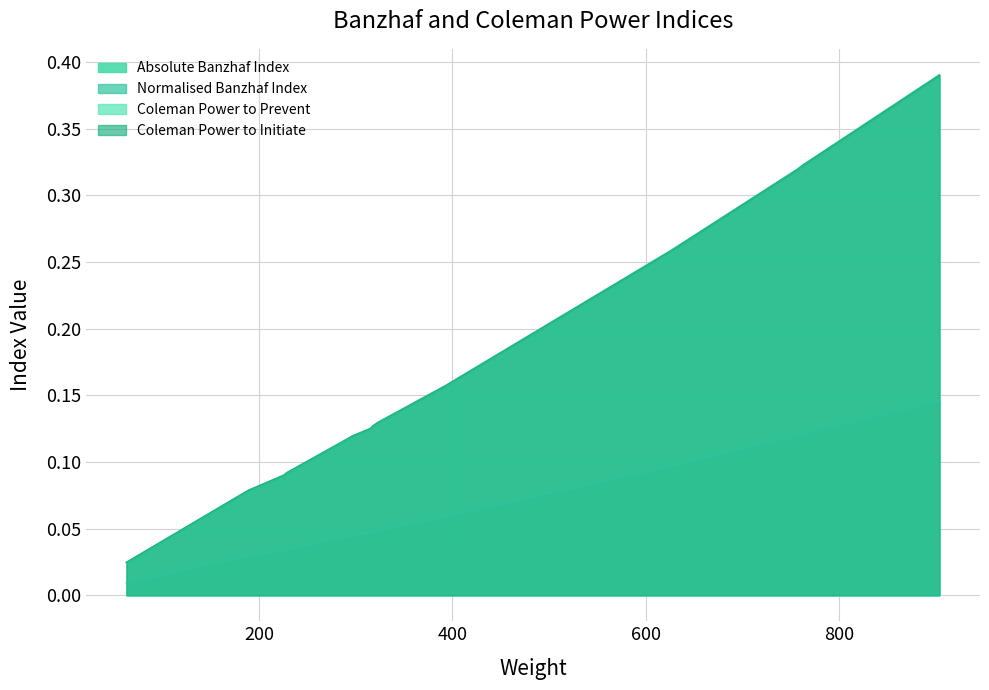

The Coleman Power to Prevent series shows 0.3 at 626. True or false?

True